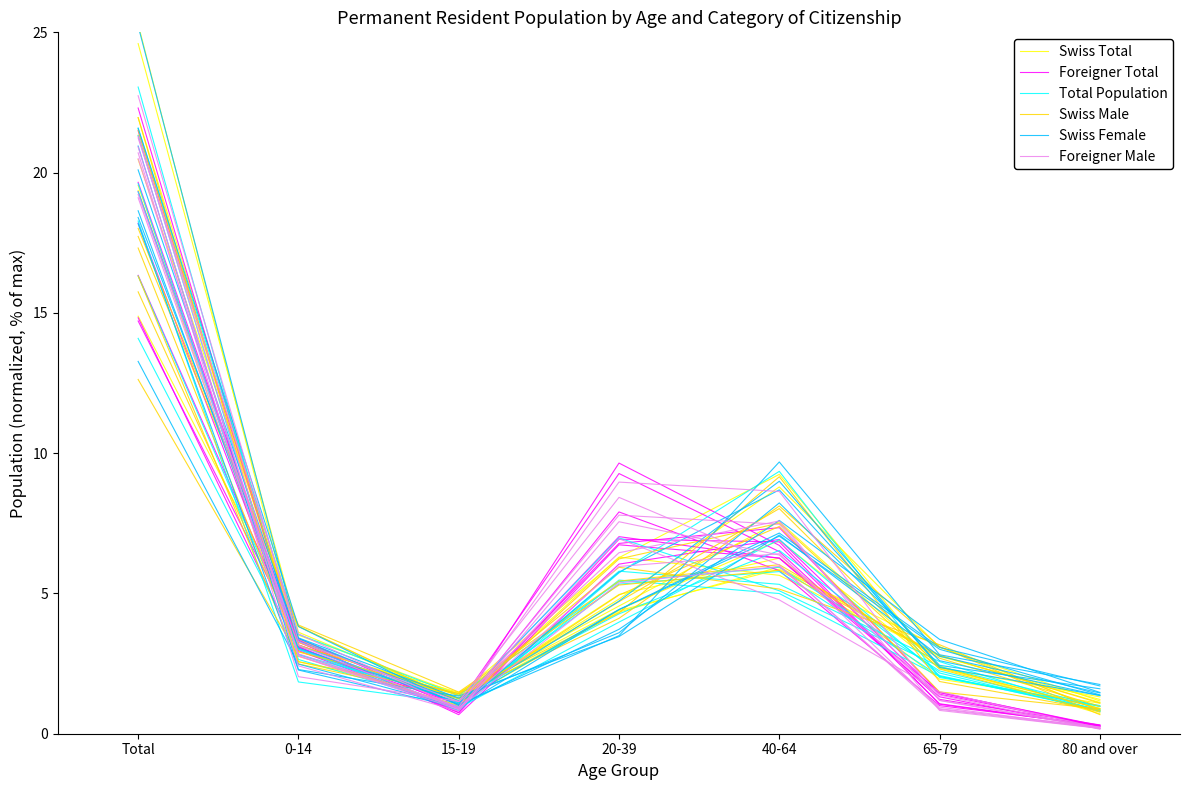

Which series has the largest total across all categories?

Swiss Total